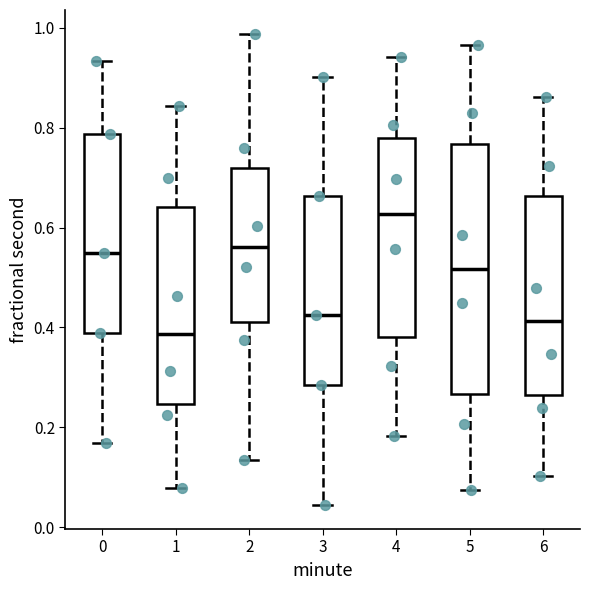

Reading left to right, read every box against the y-axis: the position of its median line, the range the box covers, and the ends of its whiskers. The values are not printed on the chart, so give them approximately, as read against the axis.

0: median 0.54, box 0.38 to 0.78, whiskers 0.16 to 0.94
1: median 0.38, box 0.24 to 0.64, whiskers 0.08 to 0.84
2: median 0.56, box 0.42 to 0.72, whiskers 0.14 to 0.98
3: median 0.42, box 0.28 to 0.66, whiskers 0.04 to 0.90
4: median 0.62, box 0.38 to 0.78, whiskers 0.18 to 0.94
5: median 0.52, box 0.26 to 0.76, whiskers 0.08 to 0.96
6: median 0.42, box 0.26 to 0.66, whiskers 0.10 to 0.86